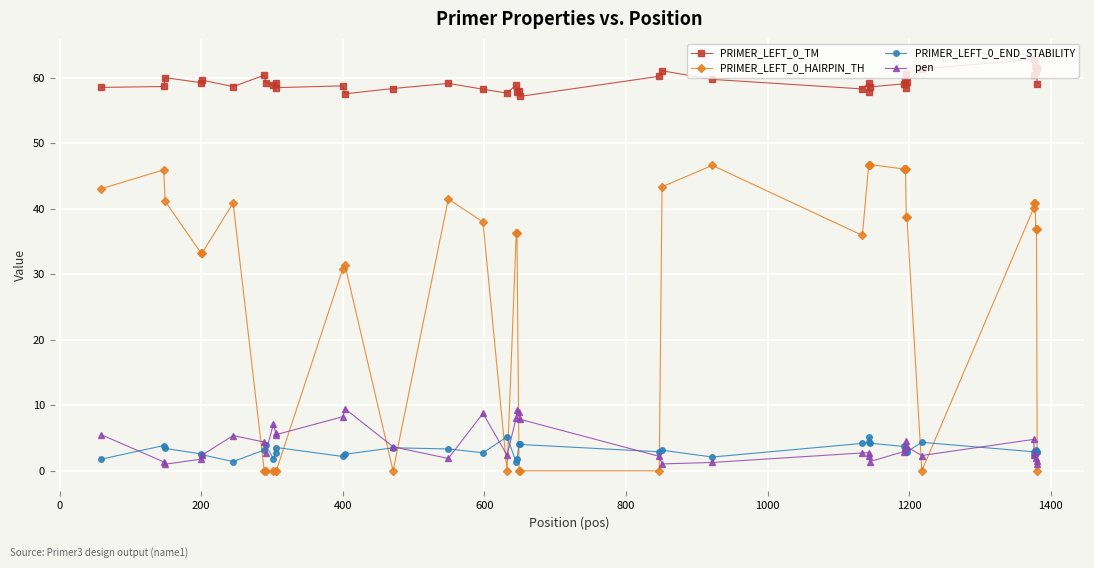

True or false: PRIMER_LEFT_0_END_STABILITY has more than 1 interior local peaks.

True